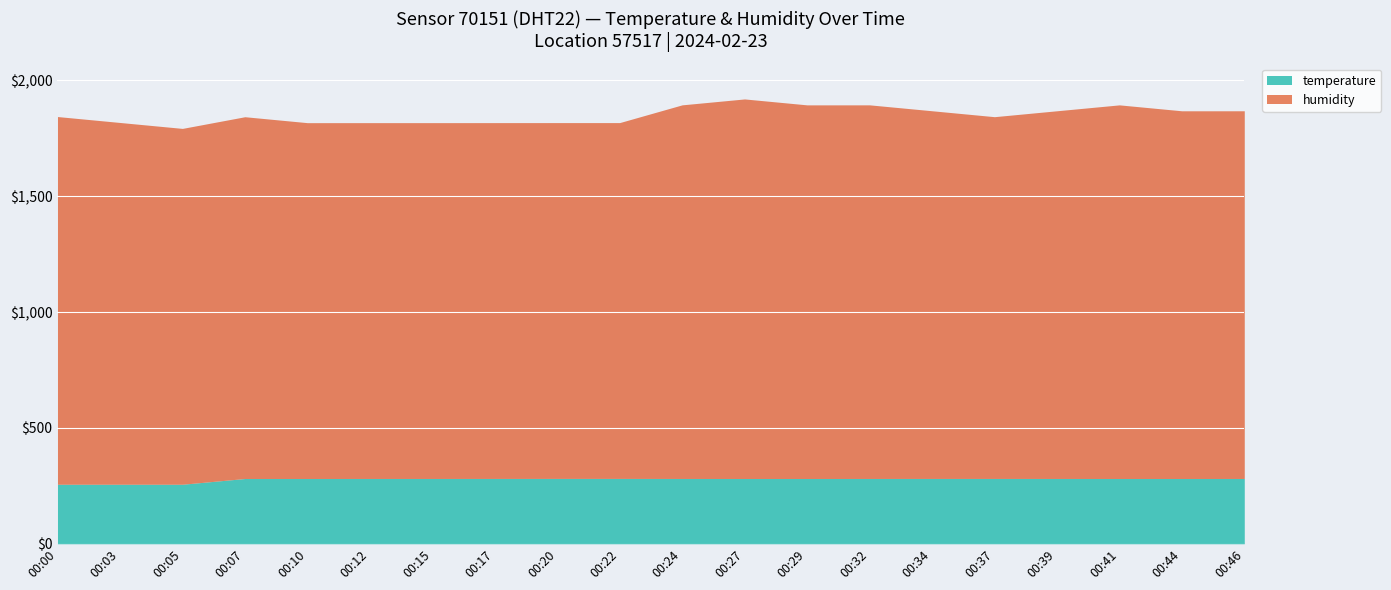

The temperature series shows 281.8 at 00:15. True or false?

True